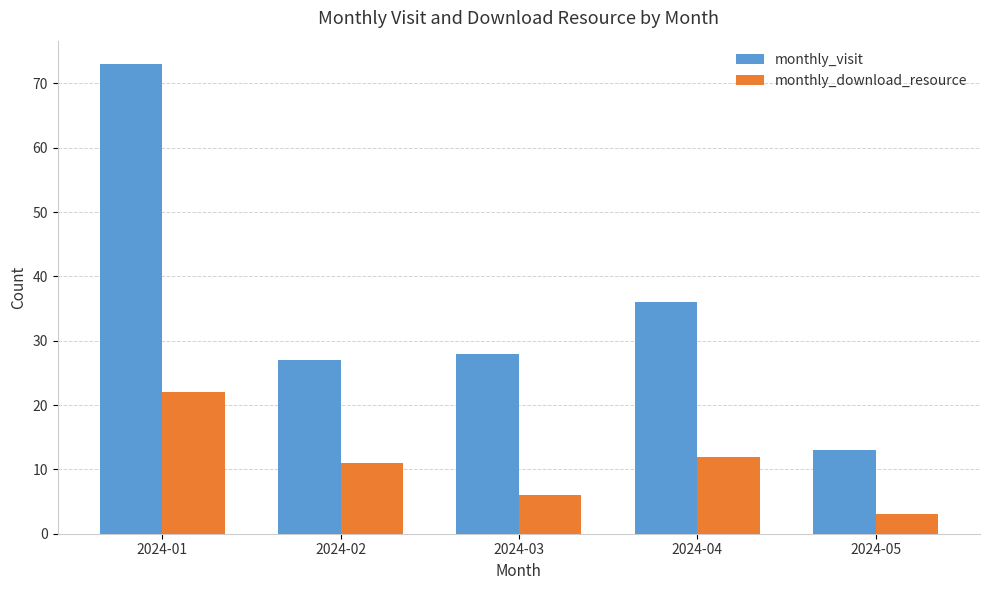

Reading left to right, what are all the values shown in this chart?

monthly_visit: 73	27	28	36	13
monthly_download_resource: 22	11	6	12	3